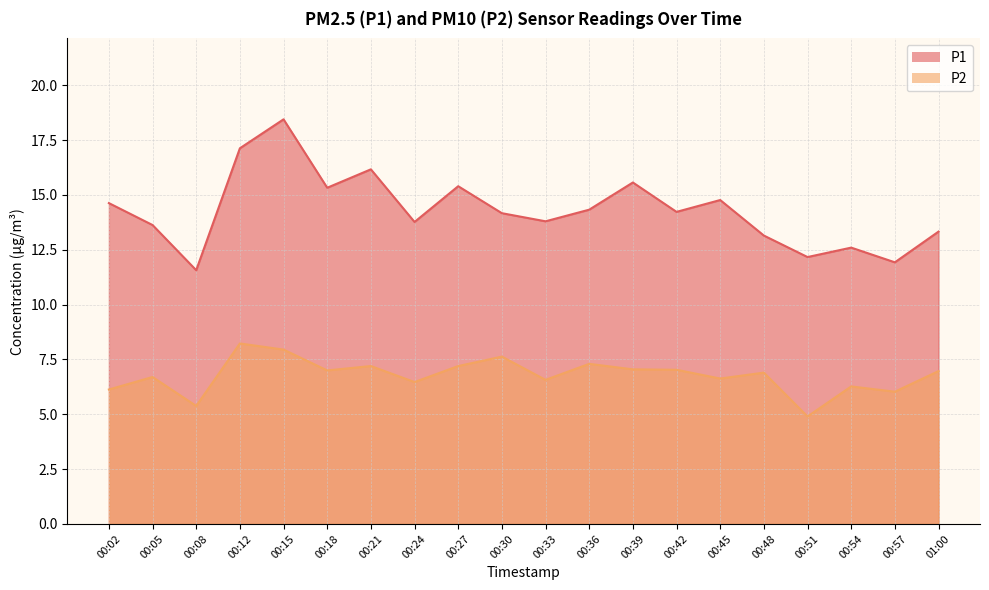

The value of P2 at 00:42 is 7.0. True or false?

True